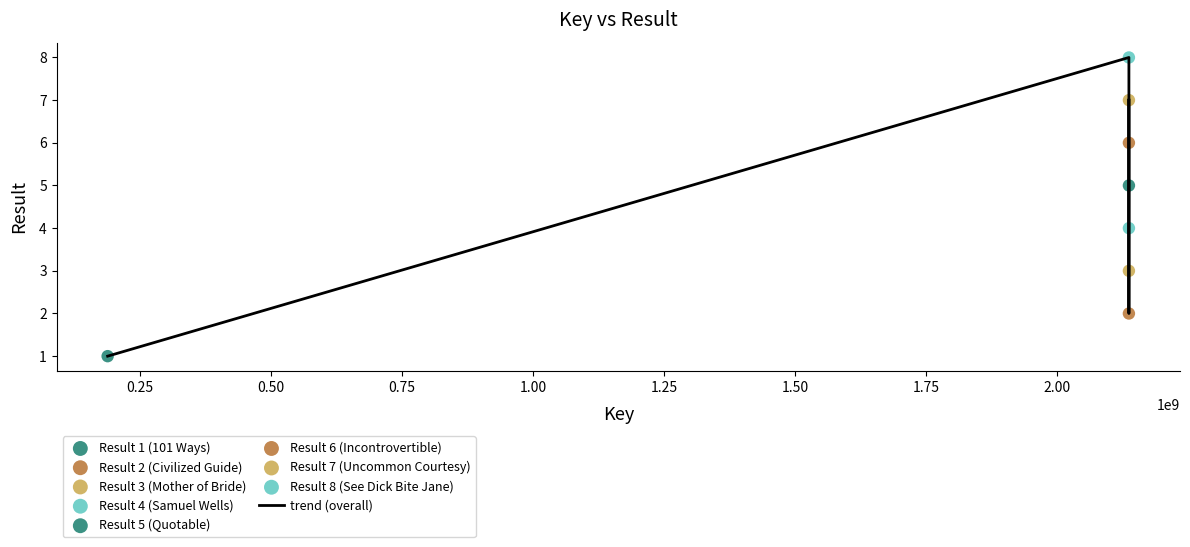

What is the maximum value shown in the chart?

8